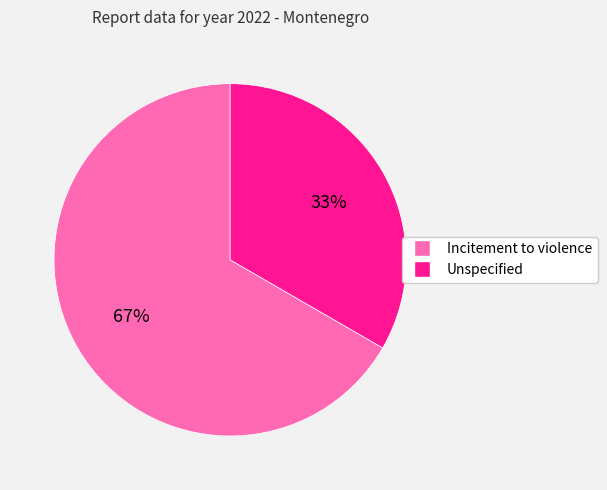

To the nearest percent, what is the average slice percentage?

50%